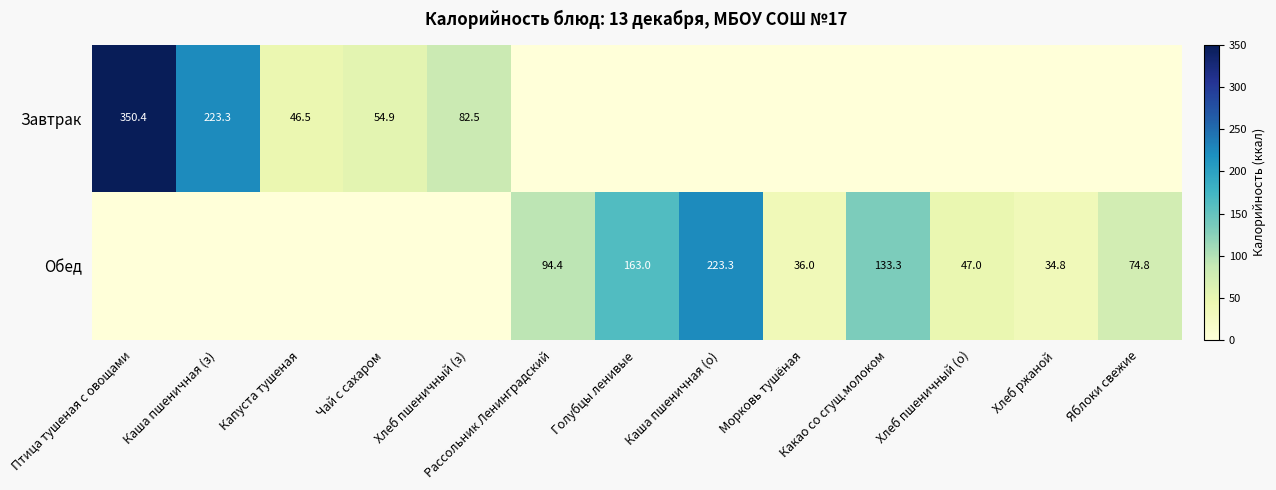

True or false: Завтрак has a value of 106.1 at Каша пшеничная (з).

False